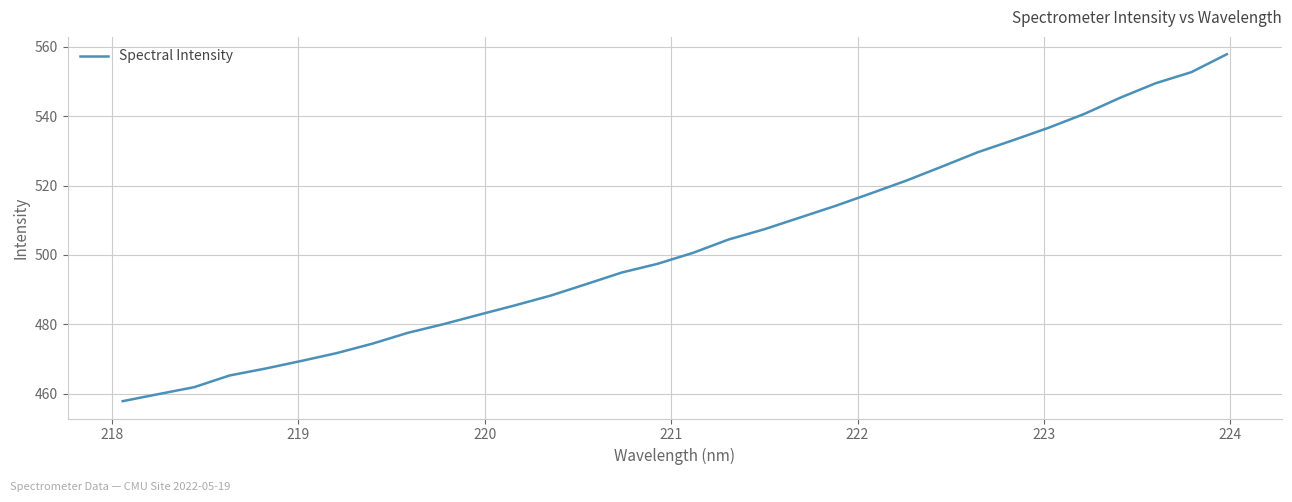

What is the minimum value shown in the chart?

457.9